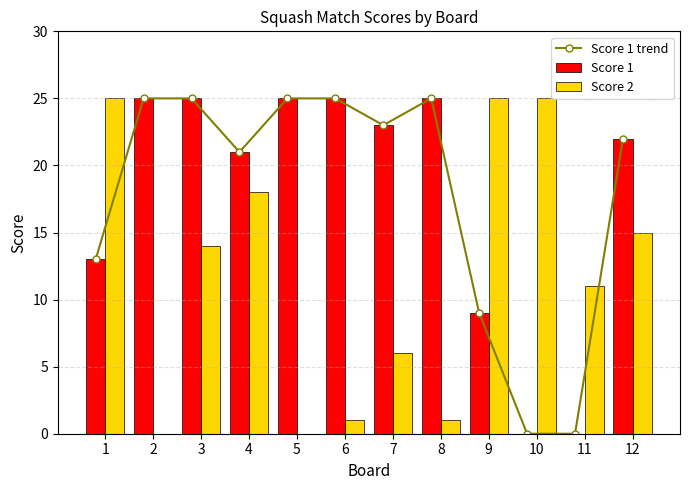

What is the value of the Score 1 trend bar at the 5th from the left?

25